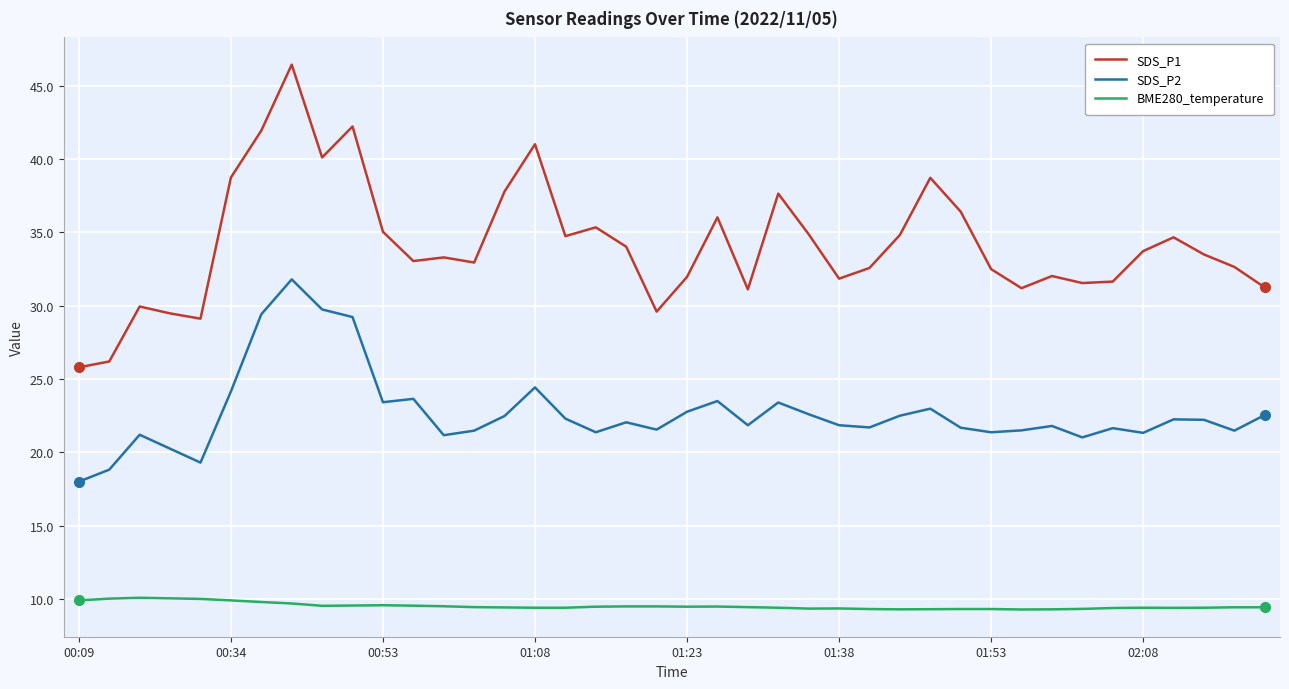

True or false: SDS_P2 and BME280_temperature cross at least once.

False